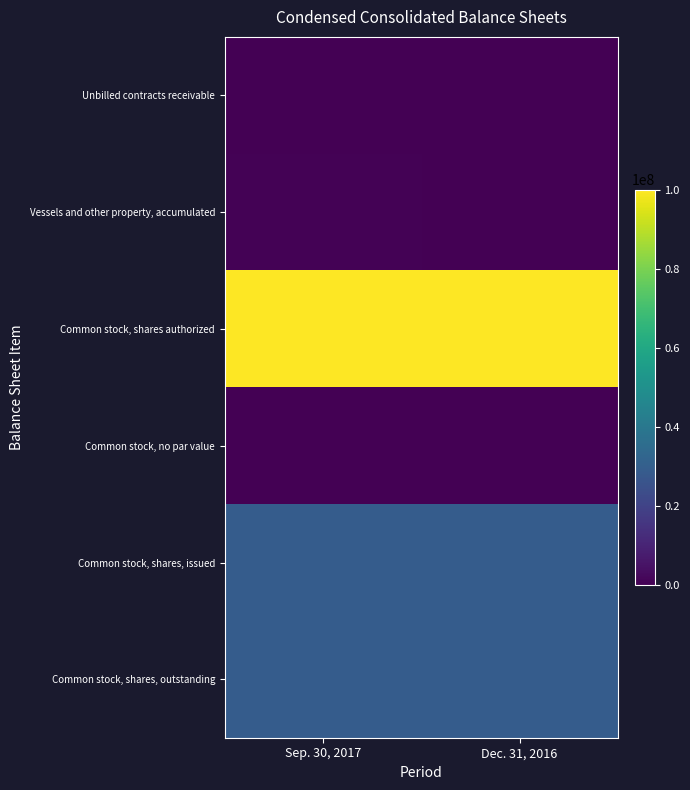

What is the maximum value shown in the chart?

100000000